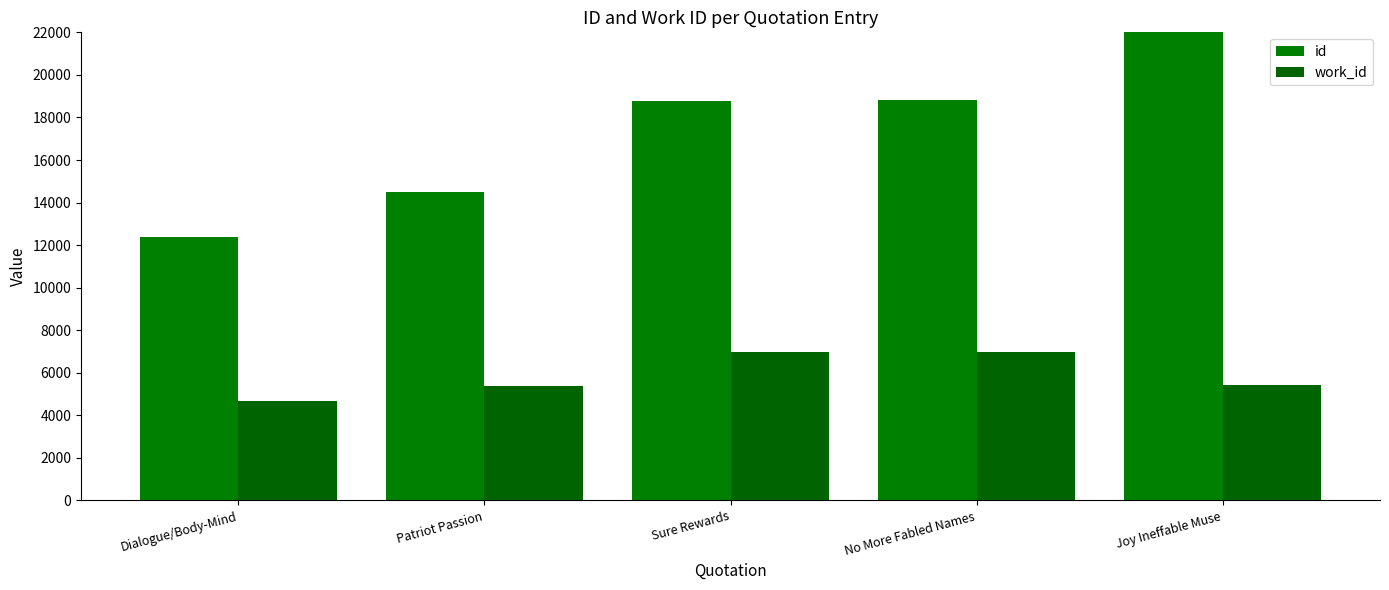

What is the smallest value displayed?

4685